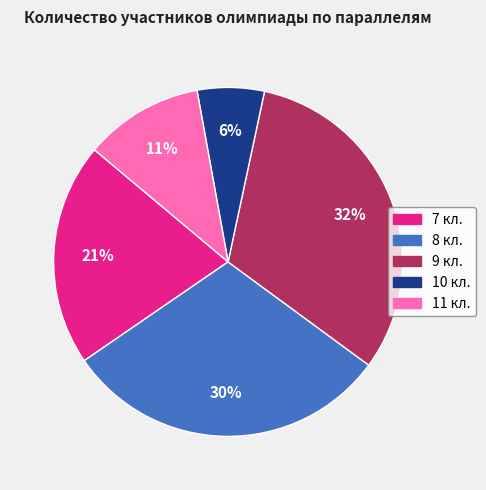

Do 9 кл. and 8 кл. together represent more than half of the pie?

Yes